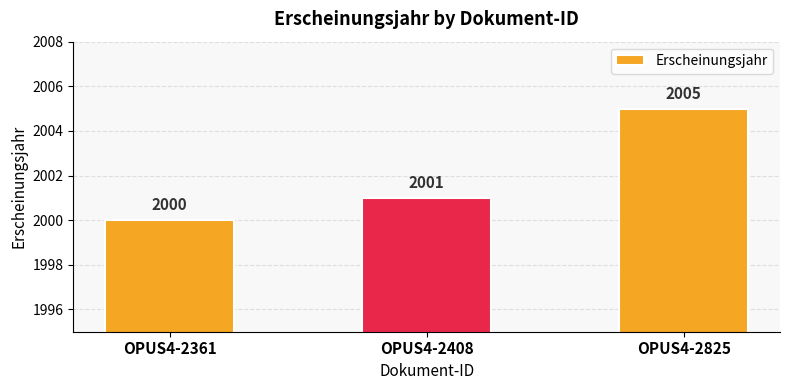

Reading right to left, list all the values displayed in this chart.

2005	2001	2000